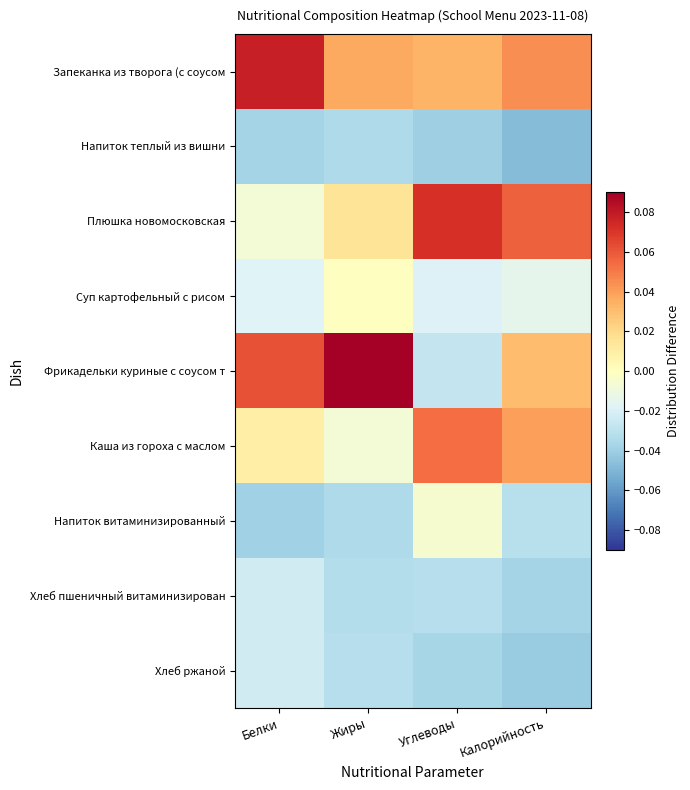

Which series has the largest total across all categories?

Запеканка из творога (с соусом